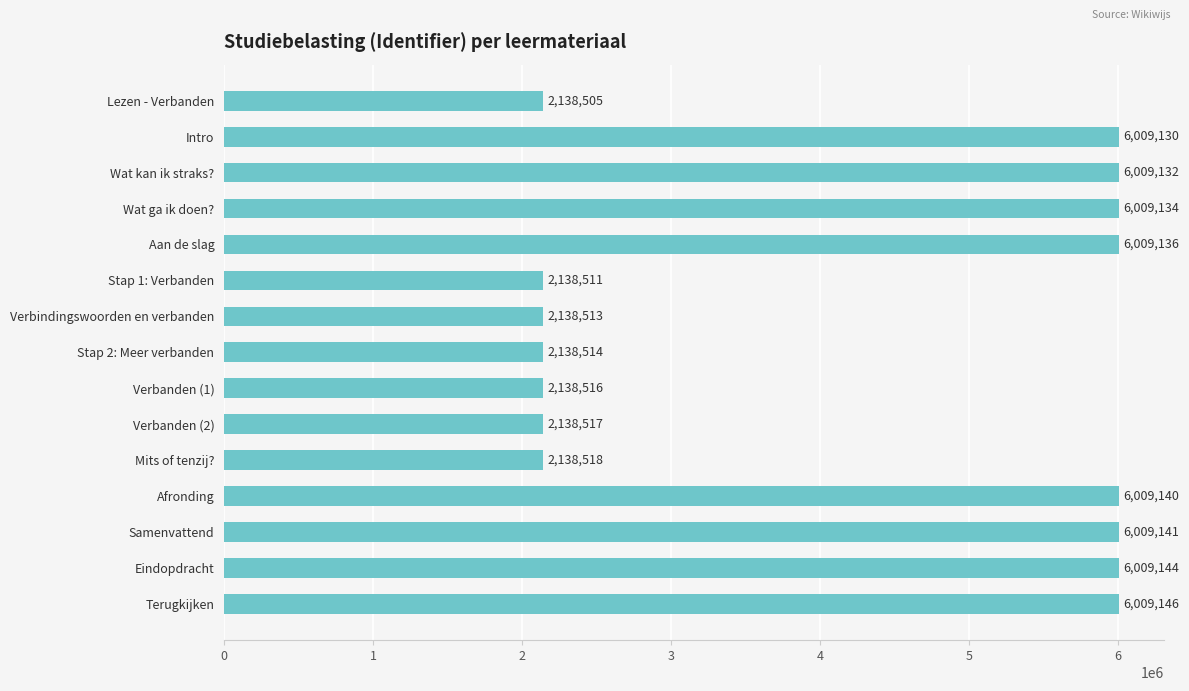

How many data points are less than 6009130?

7